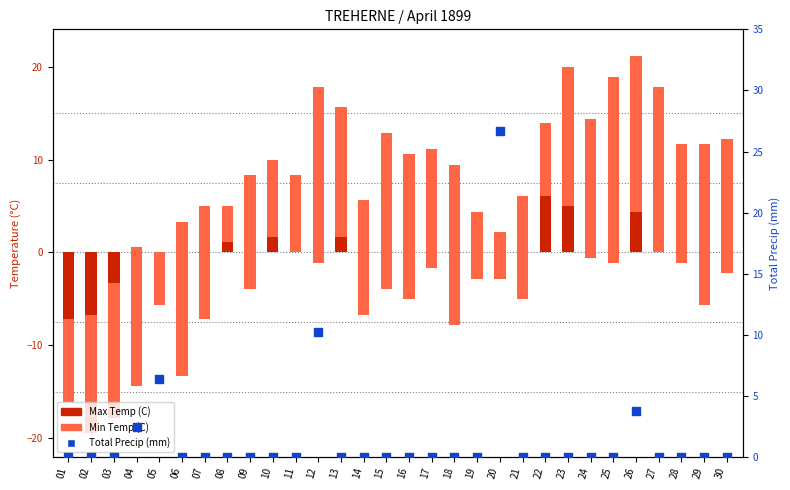

Which series reaches the minimum Y coordinate?

Min Temp (C)